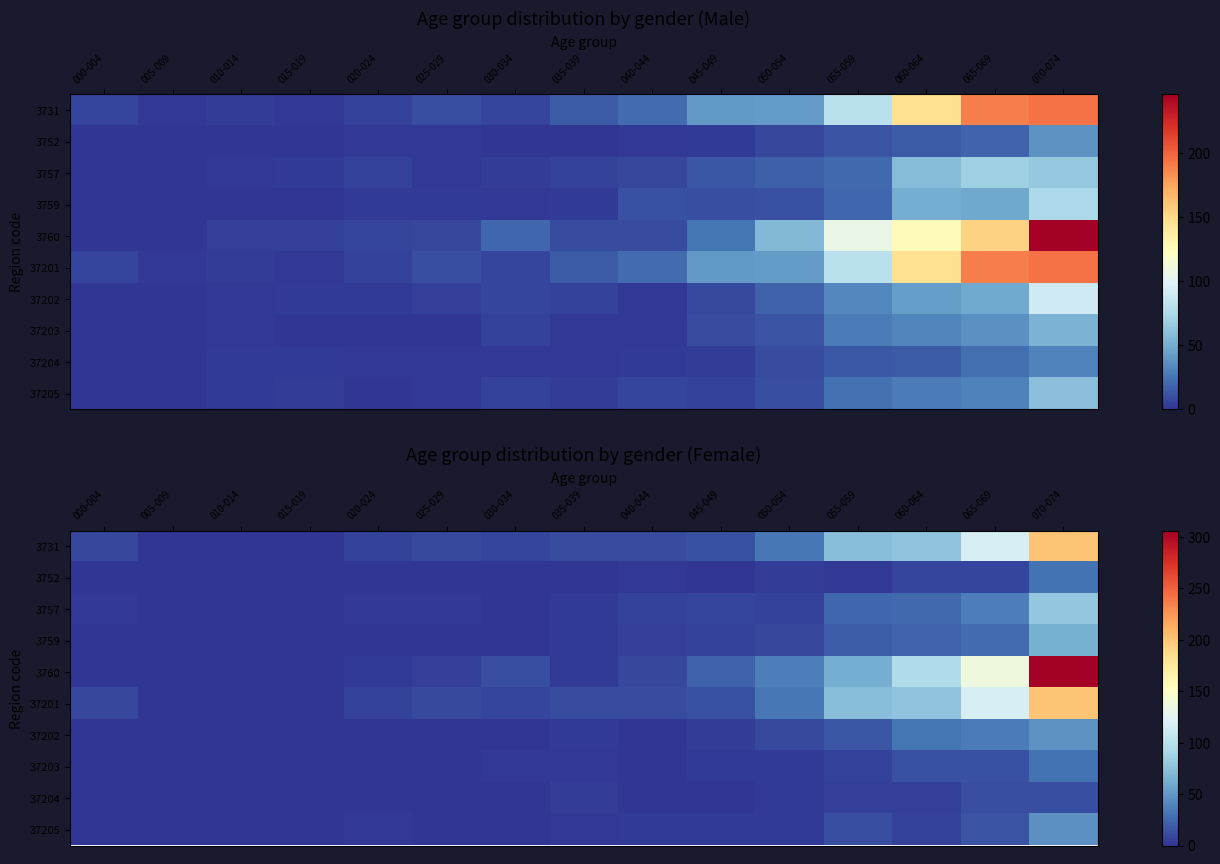

Which series has the widest spread of values?

3760